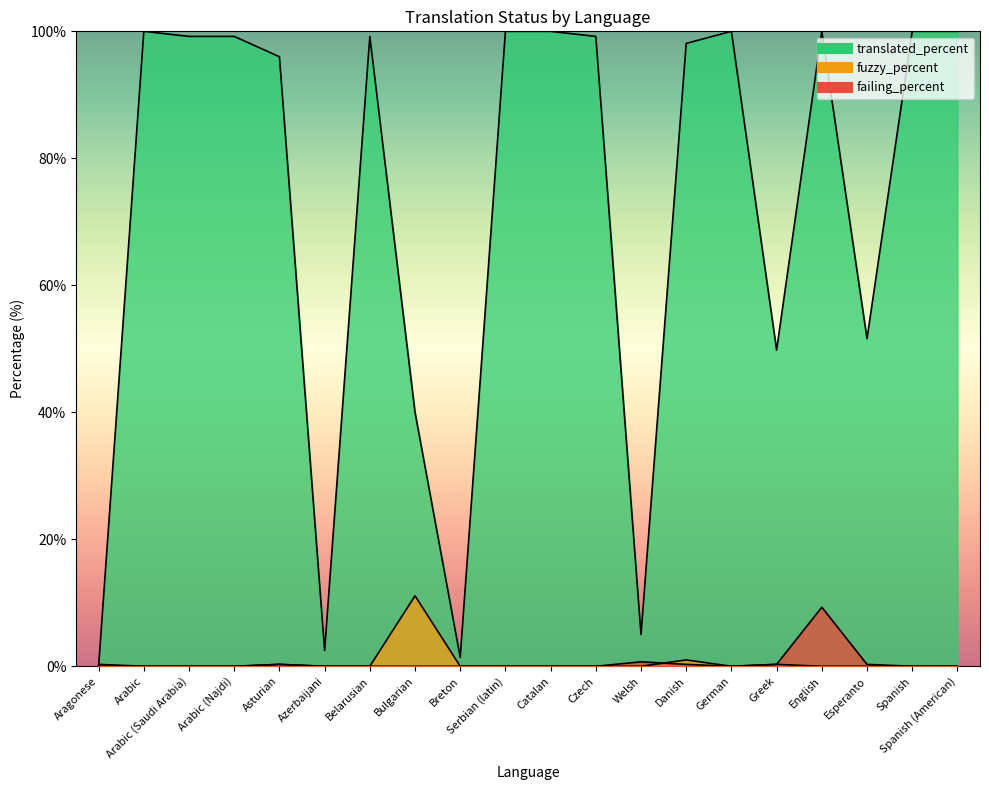

Where is translated_percent nearest to the value 50?

Greek